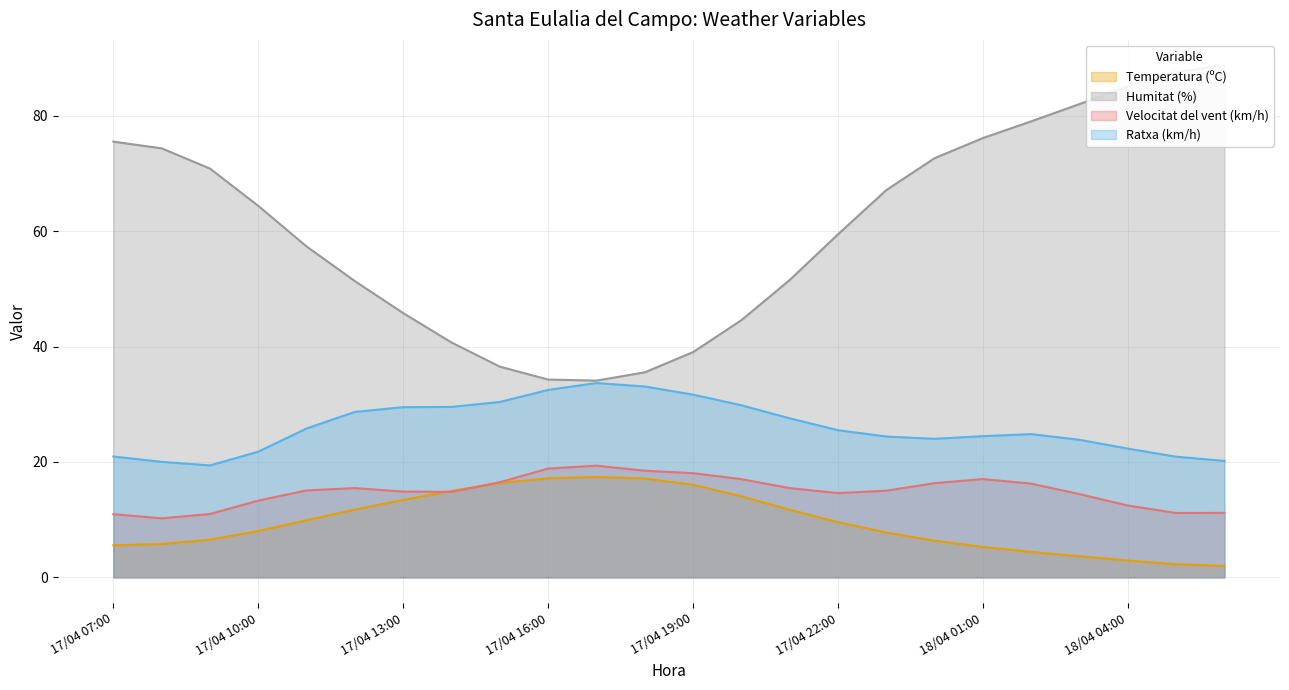

What is the lowest value of the Velocitat del vent (km/h) series?

10.2